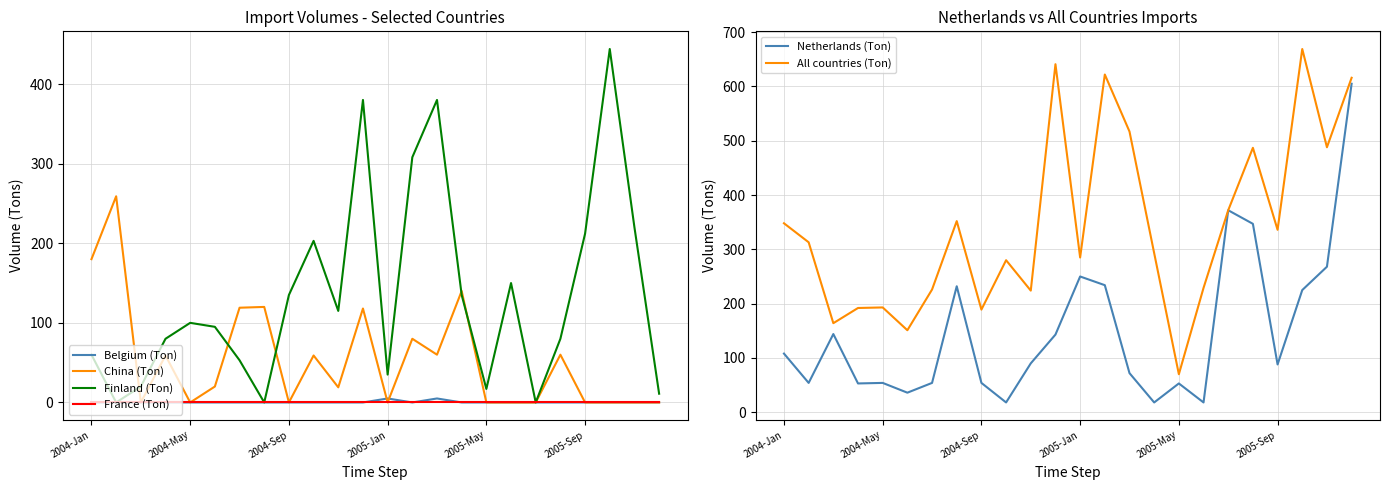

Reading left to right, transcribe all the data shown in this chart.

Belgium (Ton): 0	0	0	0	0	0	0	0	0	0	0	0	5	0	5	0	0	0	0	0	0	0	0	0
China (Ton): 180	259	0	59	0	20	119	120	0	59	19	118	0	80	60	140	0	0	0	60	0	0	0	0
Finland (Ton): 60	0	20	80	100	95	53	0	135	203	115	380	35	308	380	135	17	150	0	80	212	444	220	11
France (Ton): 0	0	0	0	0	0	0	0	0	0	0	0	0	0	0	0	0	0	0	0	0	0	0	0
Netherlands (Ton): 108	54	144	53	54	36	54	232	54	18	90	143	250	234	72	18	53	18	372	347	88	225	268	605
All countries (Ton): 348	313	164	192	193	151	226	352	189	280	224	641	285	622	517	293	70	229	372	487	336	669	488	616